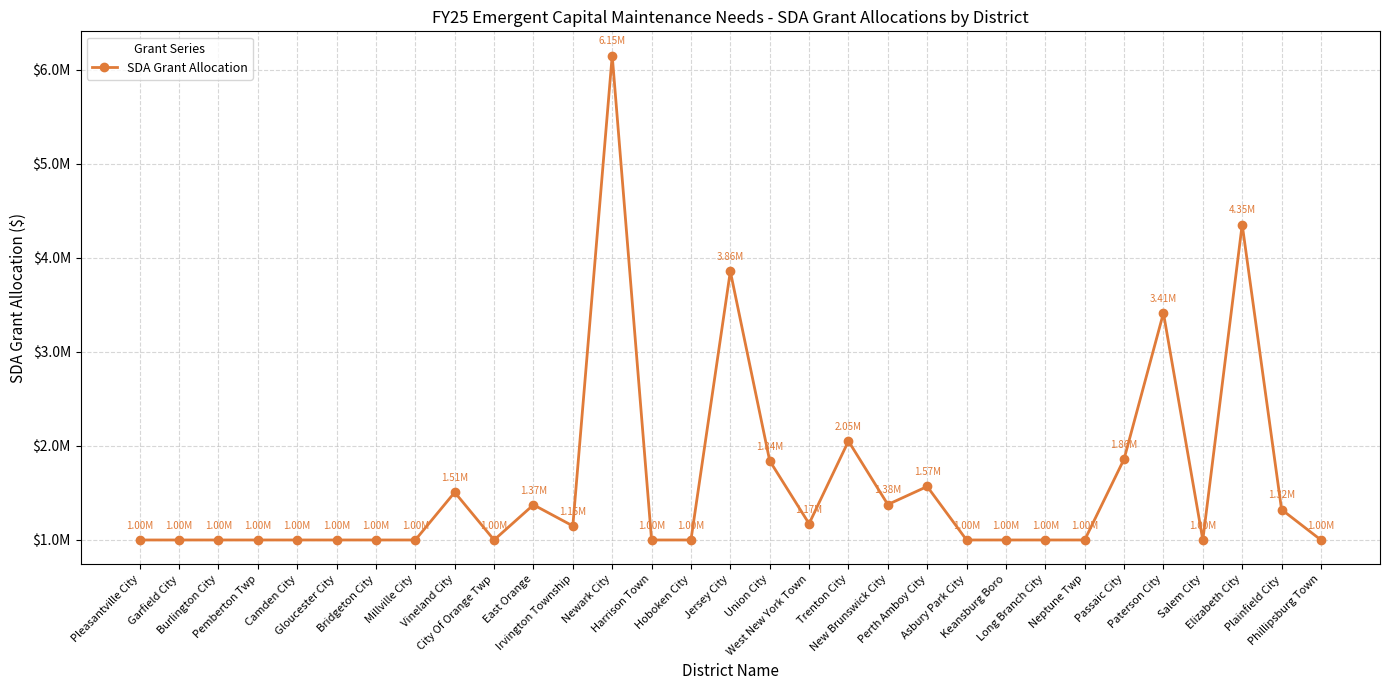

What is the sum of all values?

50000000